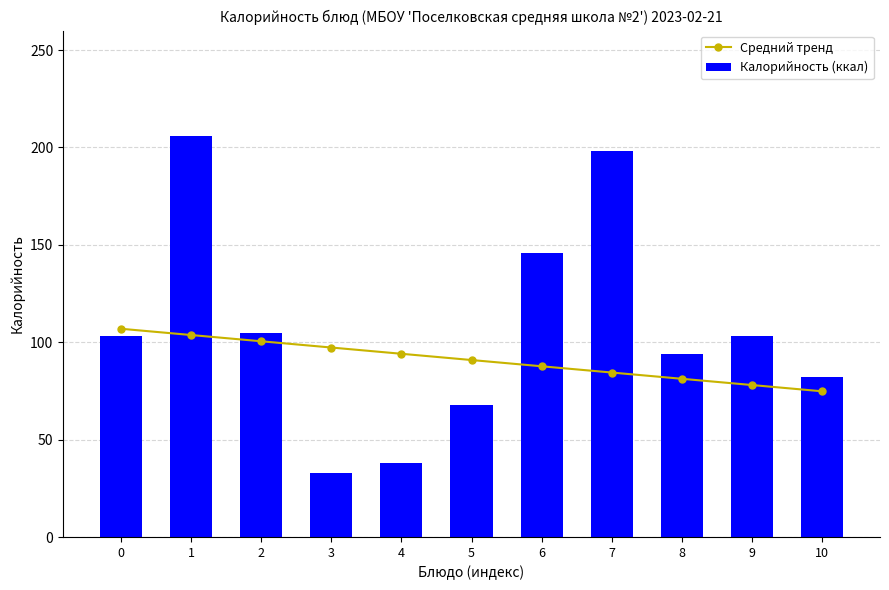

What is the lowest value of the Средний тренд series?

74.8